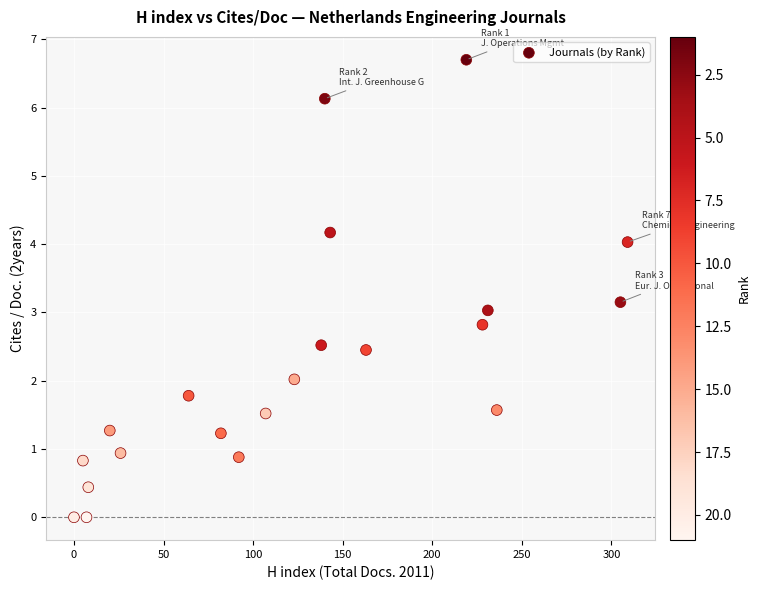

What is the range of X values (max minus min)?

309.0